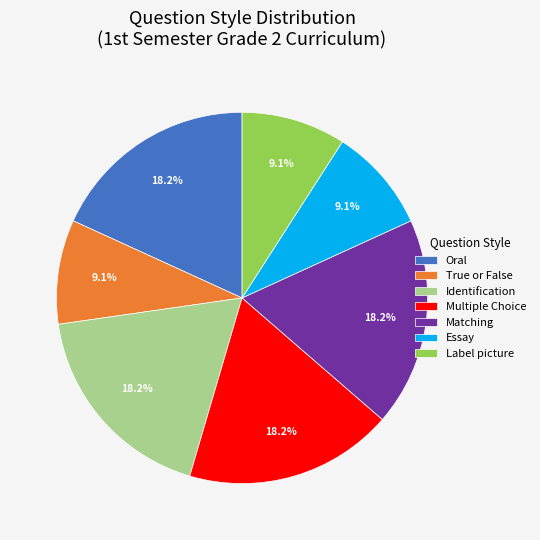

Is there a majority slice in this chart?

No